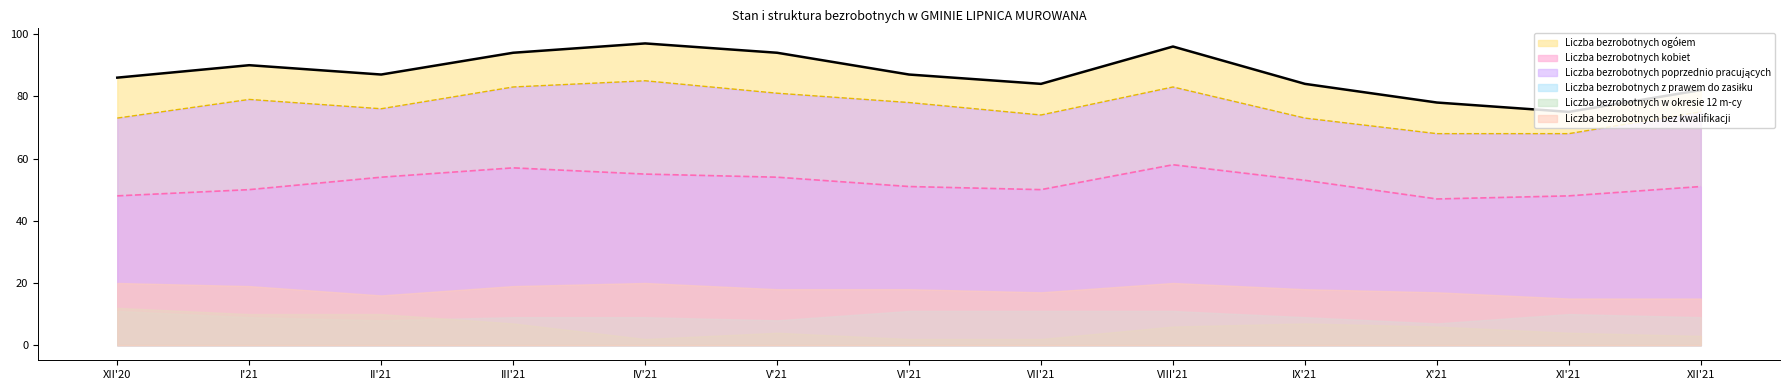

Is it true that Liczba bezrobotnych kobiet equals 83 at XII'20?

False